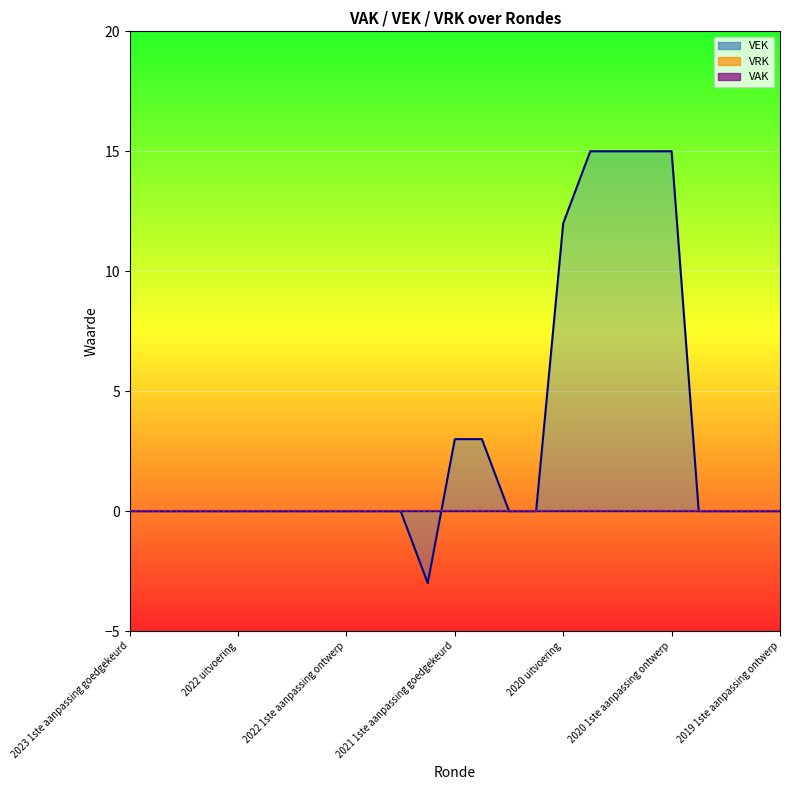

Reading left to right, what are all the values shown in this chart?

VRK: 0	0	0	0	0	0	0	0	0	0	0	0	0	0	0	0	0	0	0	0	0	0	0	0	0
VEK: 0	0	0	0	0	0	0	0	0	0	0	-3	3	3	0	0	12	15	15	15	15	0	0	0	0
VAK: 0	0	0	0	0	0	0	0	0	0	0	0	0	0	0	0	0	0	0	0	0	0	0	0	0